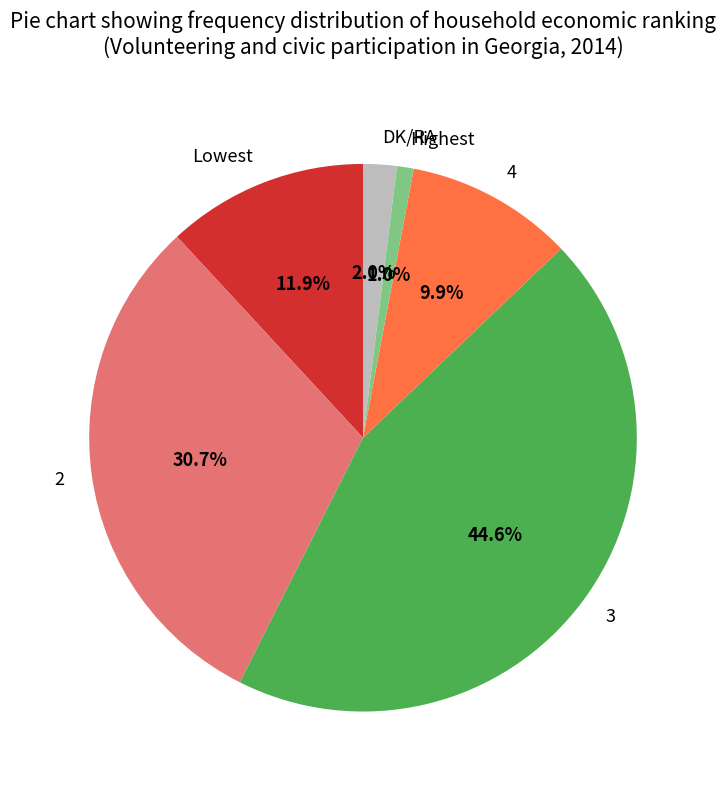

What percentage is NOT represented by 2?

69.3%